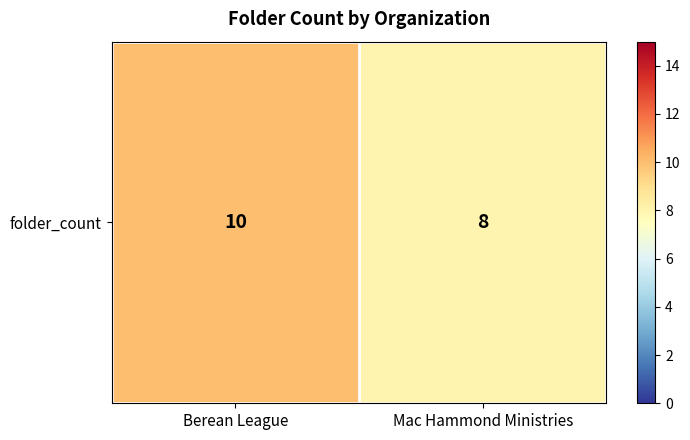

Count the number of data series in this chart.

1